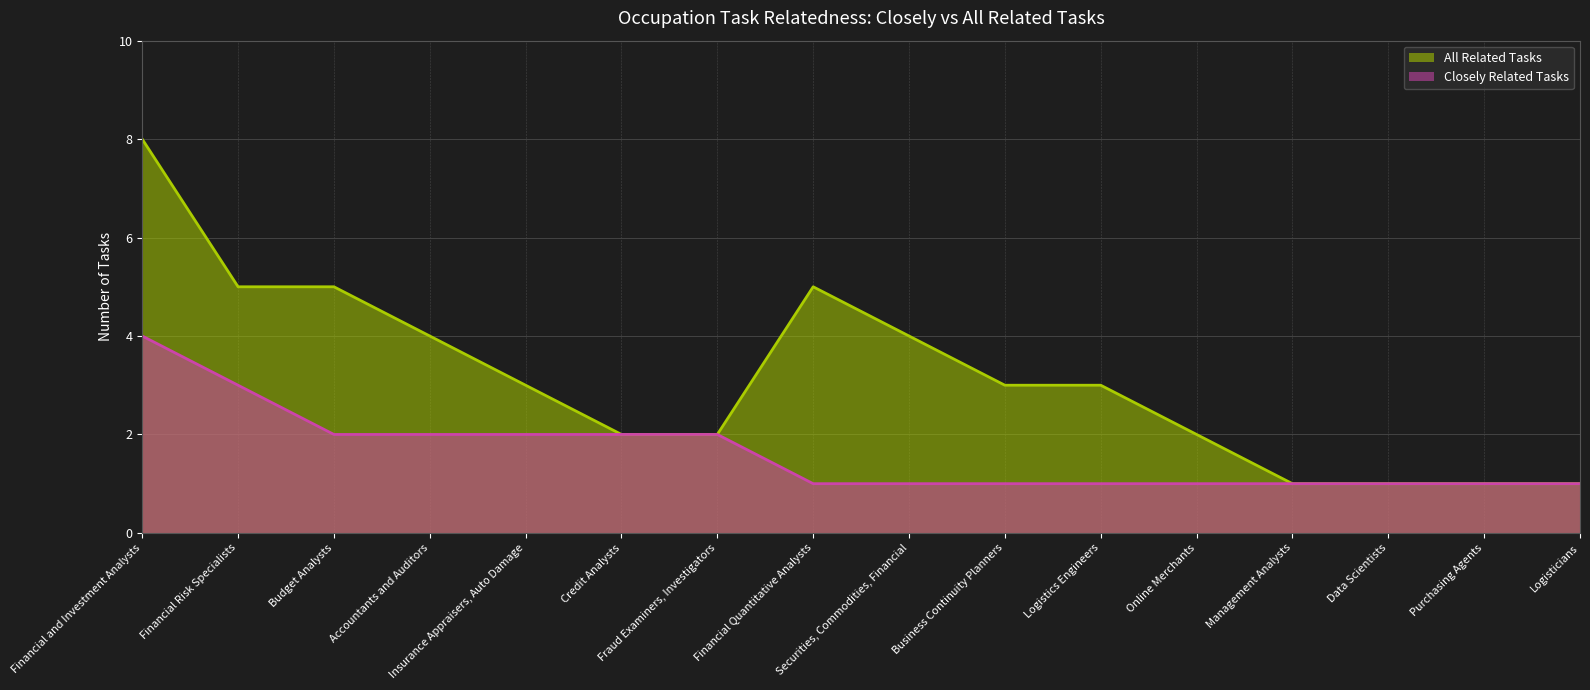

Reading left to right, transcribe all the data shown in this chart.

Closely Related Tasks: Financial and Investment Analysts=4	Financial Risk Specialists=3	Budget Analysts=2	Accountants and Auditors=2	Insurance Appraisers, Auto Damage=2	Credit Analysts=2	Fraud Examiners, Investigators=2	Financial Quantitative Analysts=1	Securities, Commodities, Financial=1	Business Continuity Planners=1	Logistics Engineers=1	Online Merchants=1	Management Analysts=1	Data Scientists=1	Purchasing Agents=1	Logisticians=1
All Related Tasks: Financial and Investment Analysts=8	Financial Risk Specialists=5	Budget Analysts=5	Accountants and Auditors=4	Insurance Appraisers, Auto Damage=3	Credit Analysts=2	Fraud Examiners, Investigators=2	Financial Quantitative Analysts=5	Securities, Commodities, Financial=4	Business Continuity Planners=3	Logistics Engineers=3	Online Merchants=2	Management Analysts=1	Data Scientists=1	Purchasing Agents=1	Logisticians=1